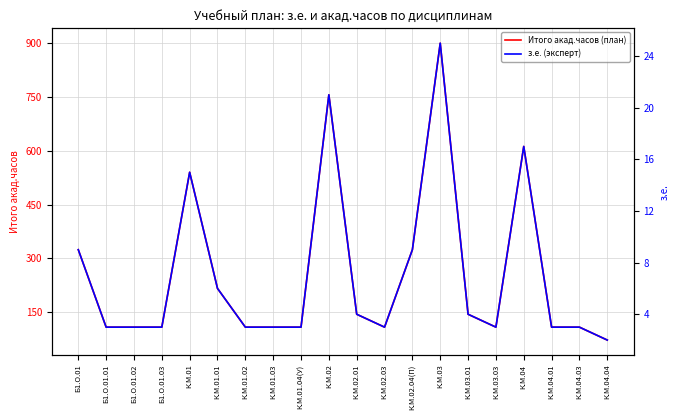

Which category has the lowest value across all series?

К.М.04.04